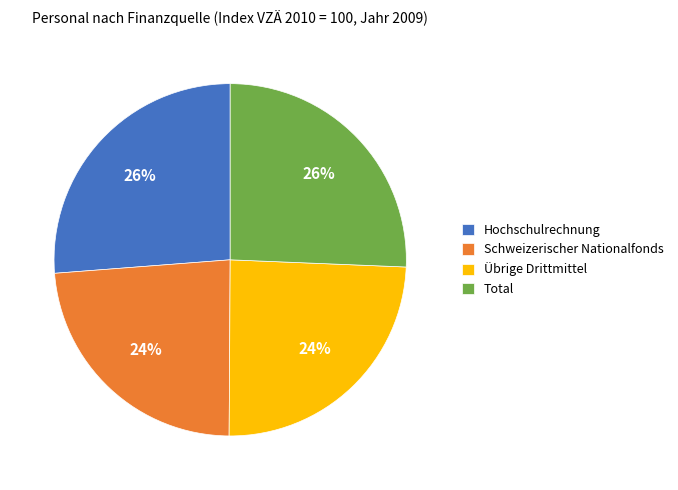

True or false: Übrige Drittmittel accounts for 24% of the total.

True